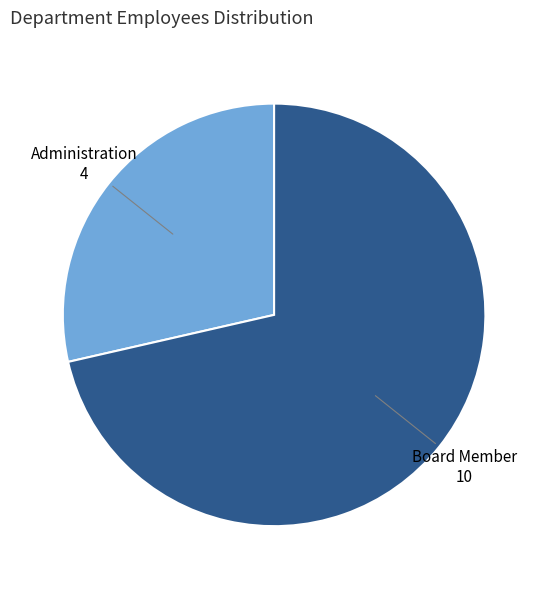

Is there any slice that represents more than half of the pie?

Yes